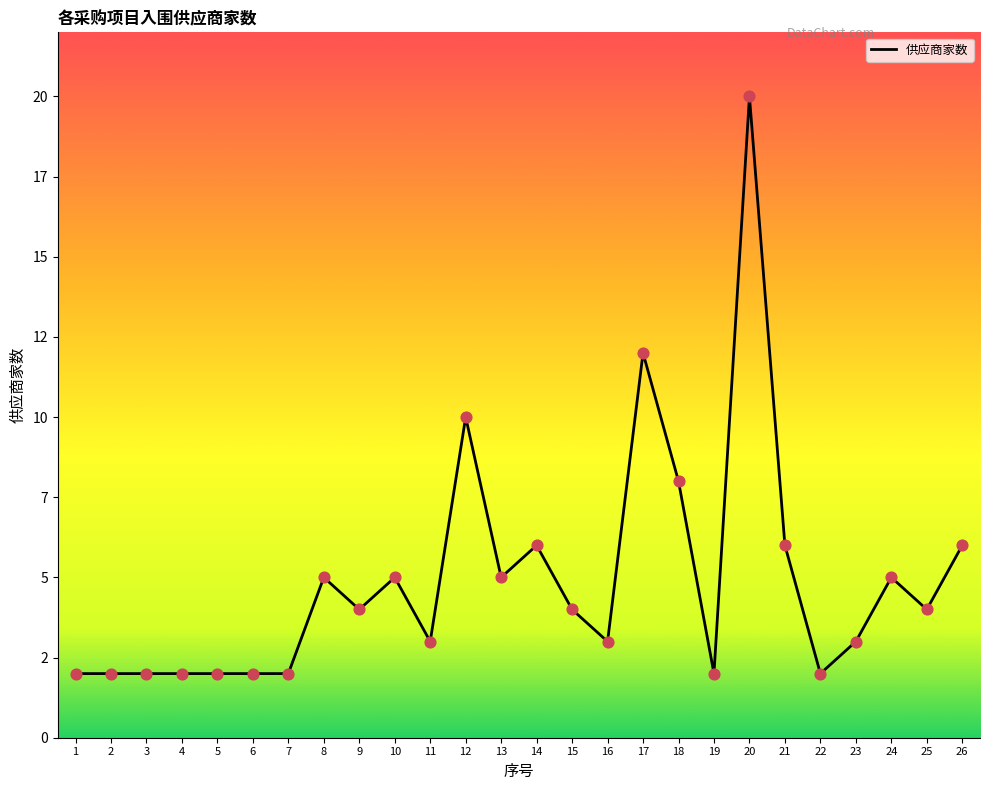

Which has a higher value, 15 or 10?

10